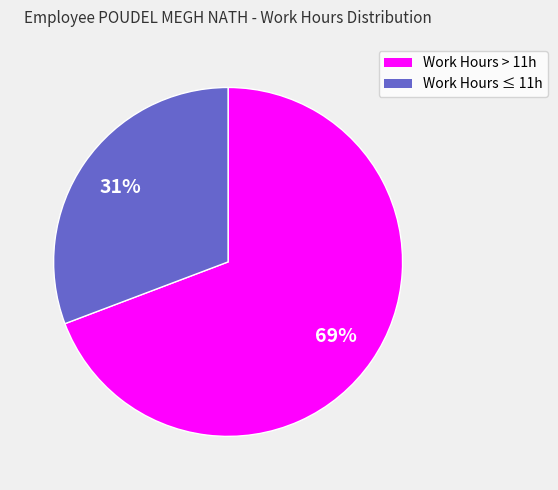

Is there a majority slice in this chart?

Yes